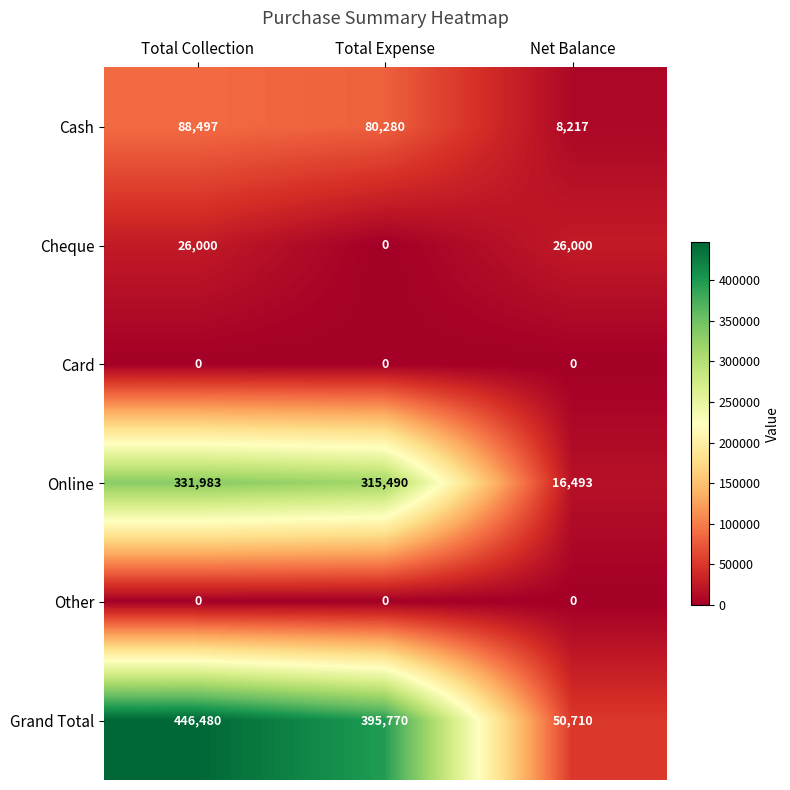

List the labels in order of Grand Total value, largest first.

Total Collection, Total Expense, Net Balance